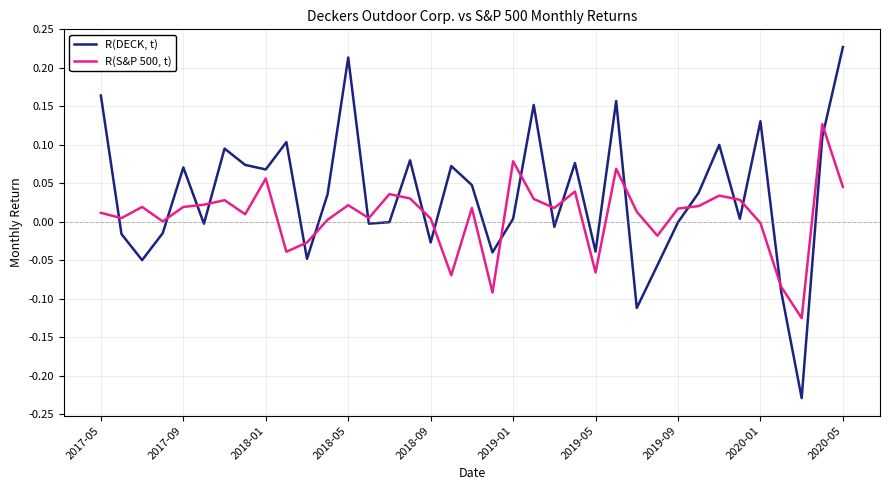

Which series ends up on top after the final intersection of R(DECK, t) and R(S&P 500, t)?

R(DECK, t)